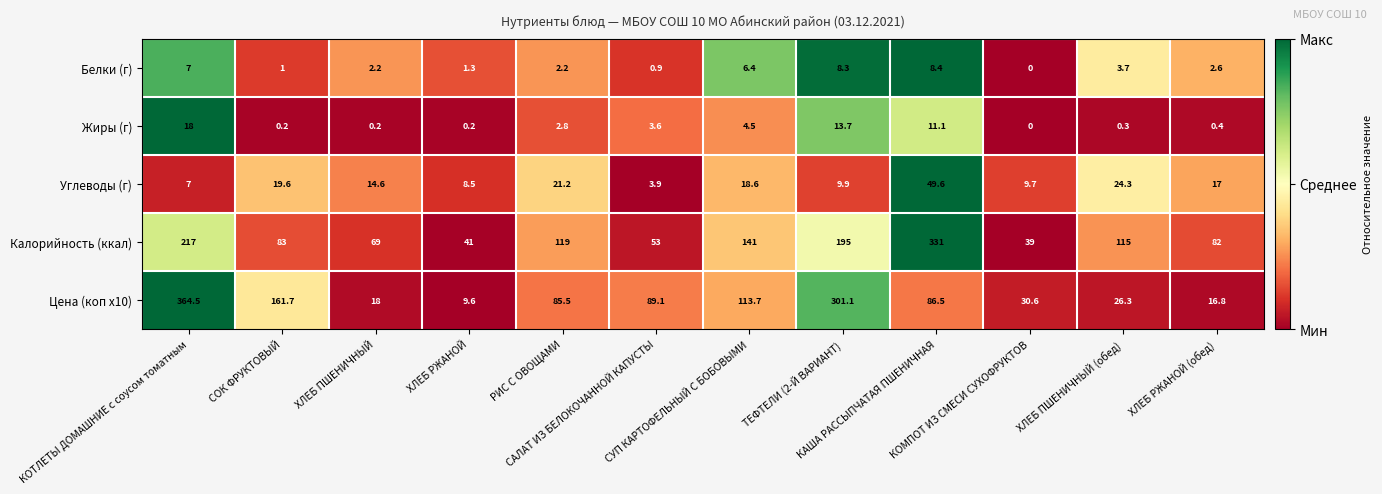

At РИС С ОВОЩАМИ, list the series in order from largest to smallest.

Калорийность (ккал), Цена (коп x10), Углеводы (г), Жиры (г), Белки (г)